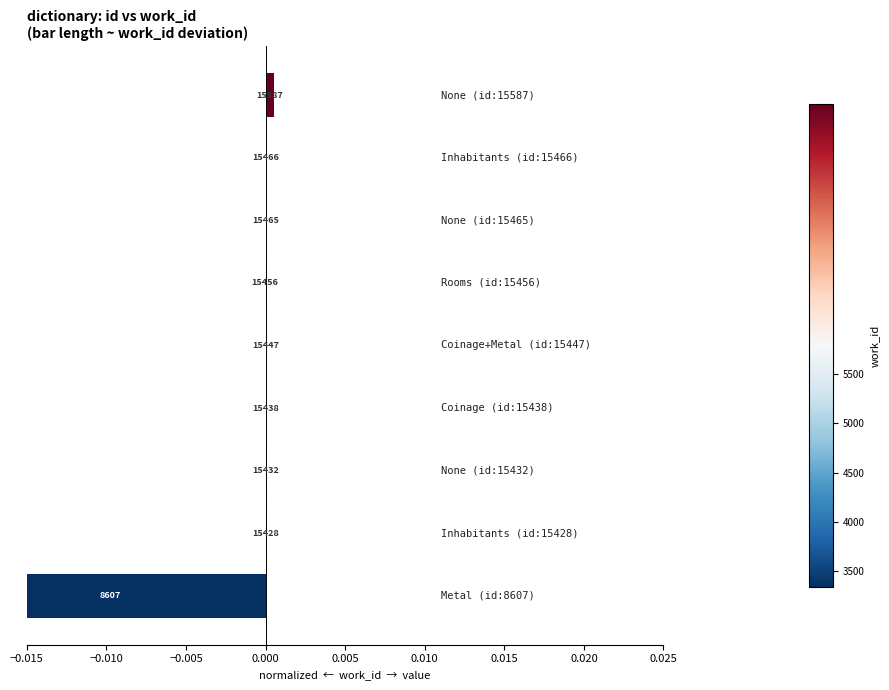

Between 0.015 and 0.000, which is larger?

0.015